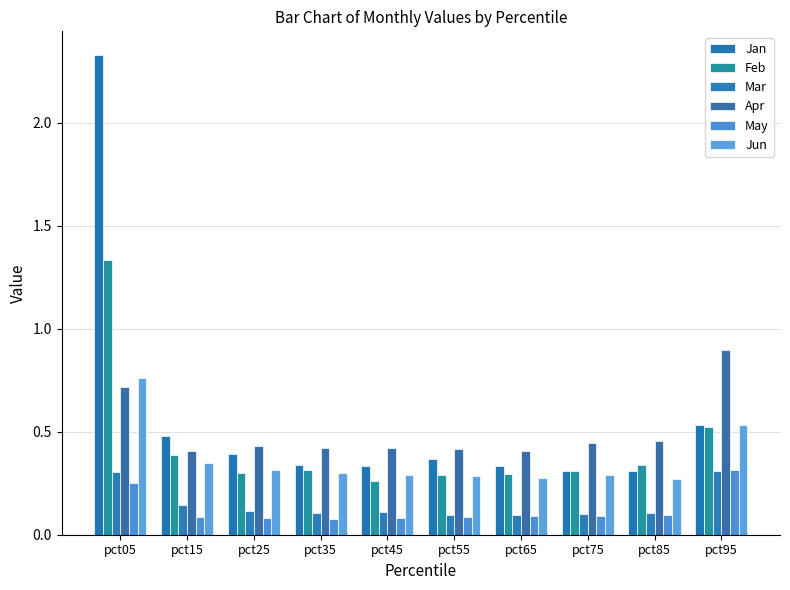

List the labels in order of Apr value, smallest first.

pct15, pct65, pct55, pct45, pct35, pct25, pct75, pct85, pct05, pct95